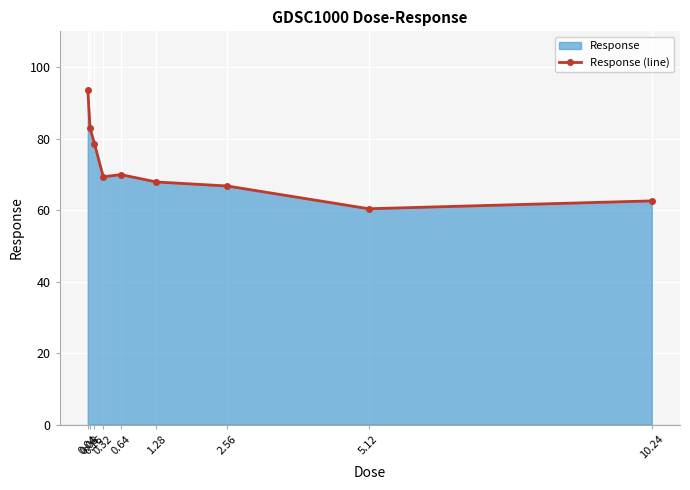

What position from the left is 10.24?

9